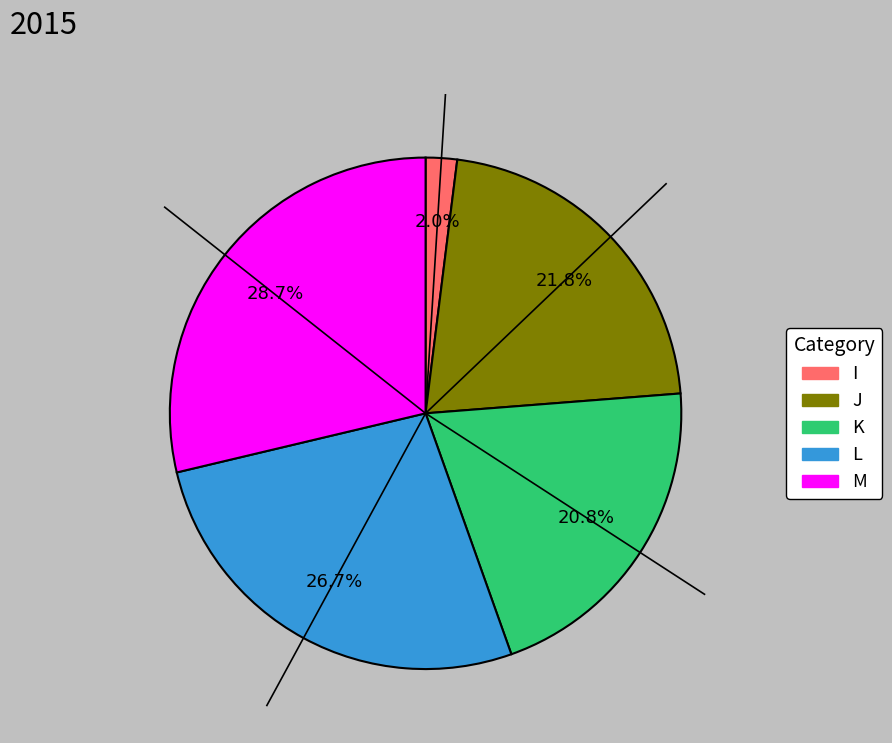

Is there any slice that represents more than half of the pie?

No